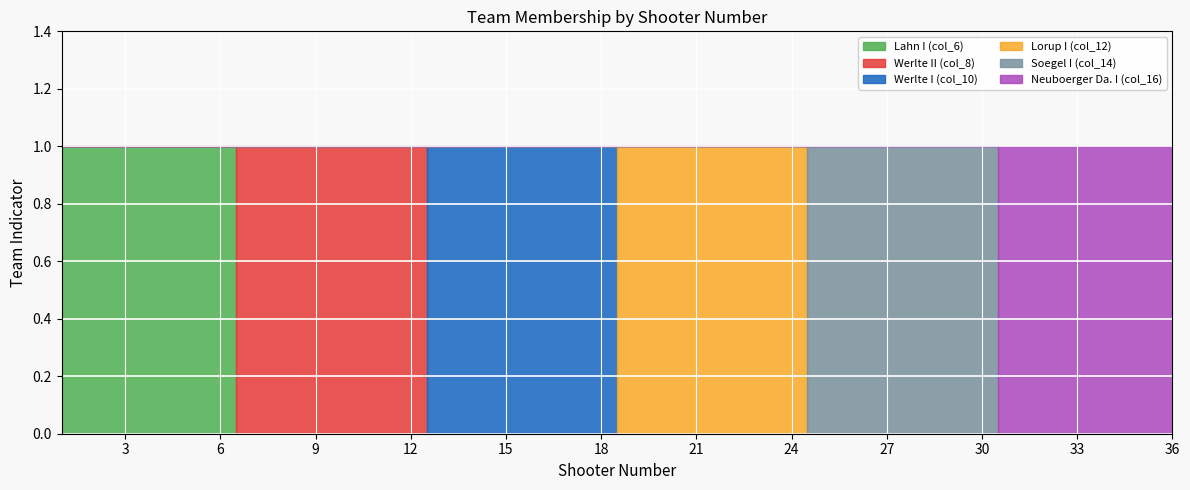

The value of Neuboerger Da. I (col_16) at 1 is 0. True or false?

True